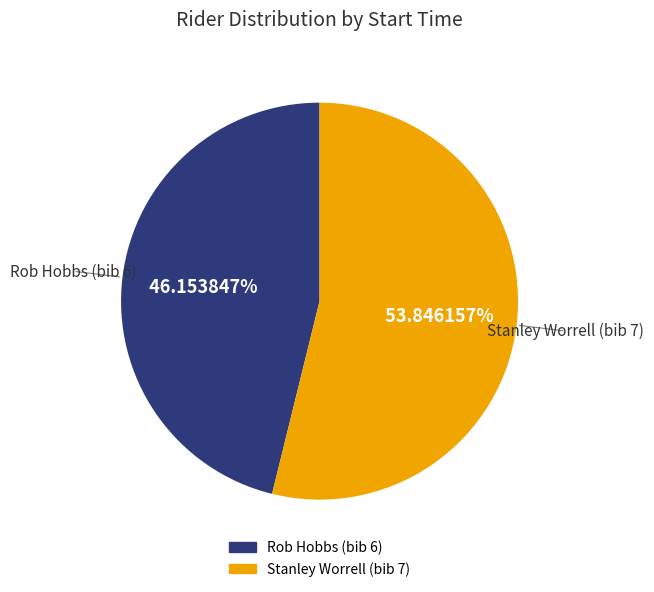

Does any single category account for the majority?

Yes